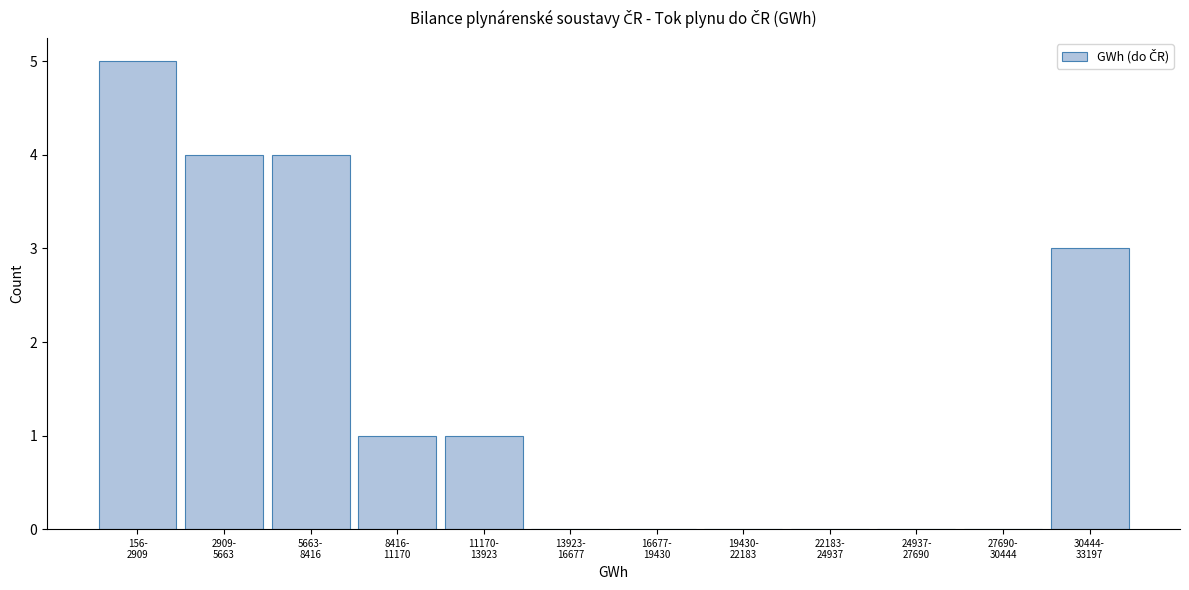

What is the maximum value shown in the chart?

5